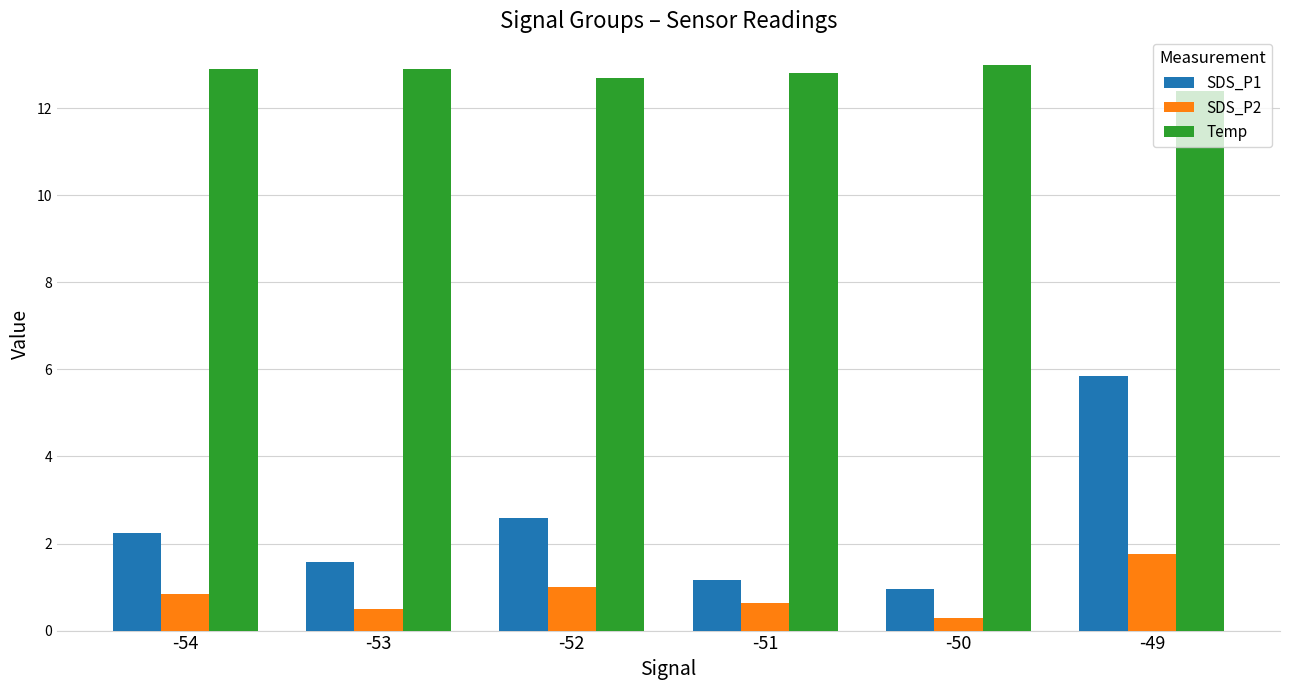

Which series has the widest spread of values?

SDS_P1